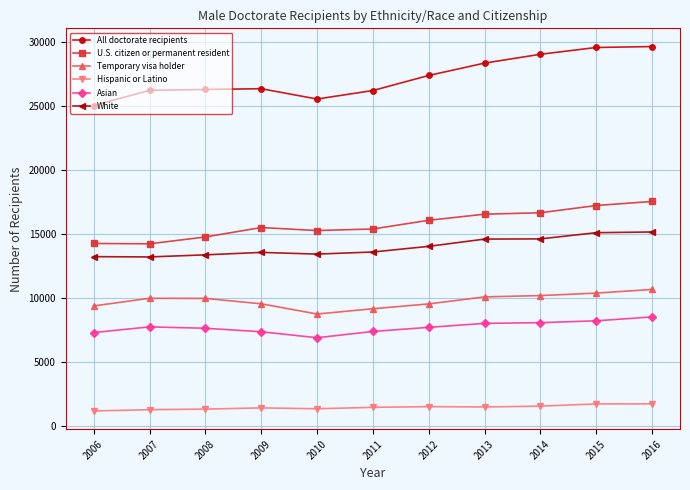

What value does the Asian series have at 2007, to the nearest 50?

7750